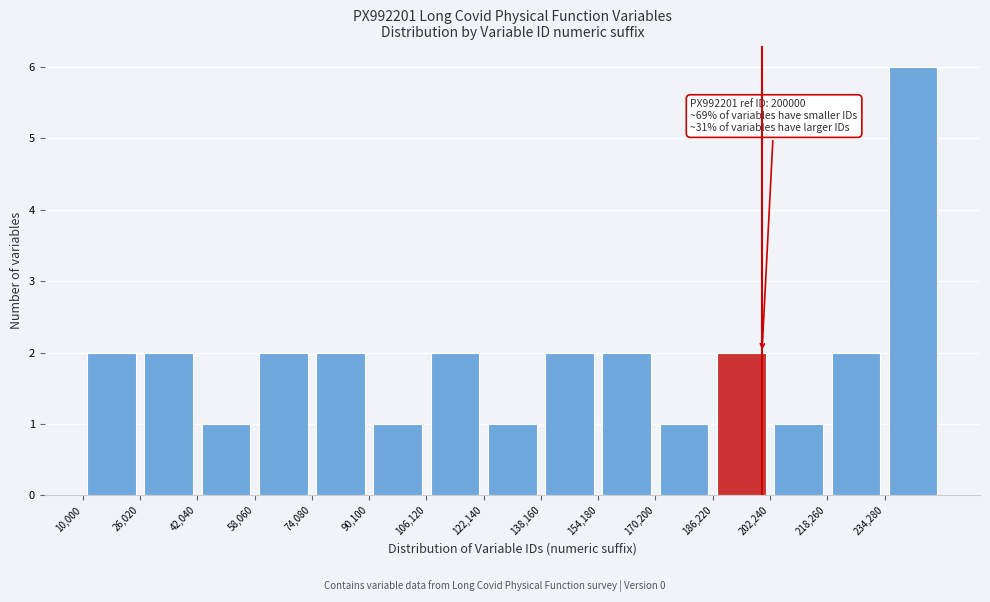

Over which range of the x-axis is the bar tallest?

234000 to 250000